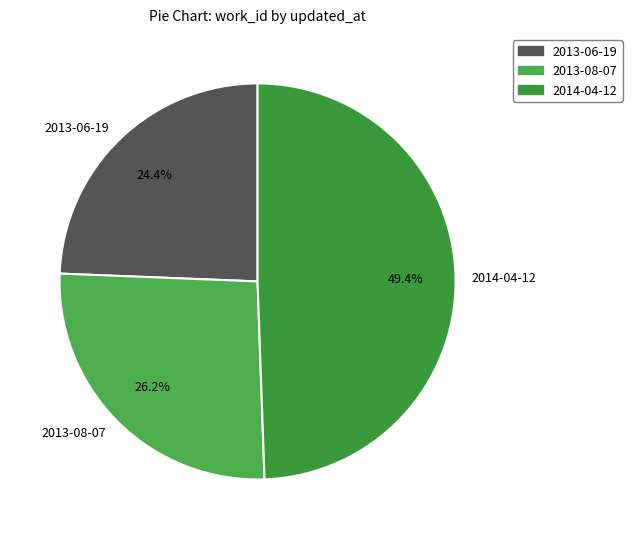

Is there a majority slice in this chart?

No